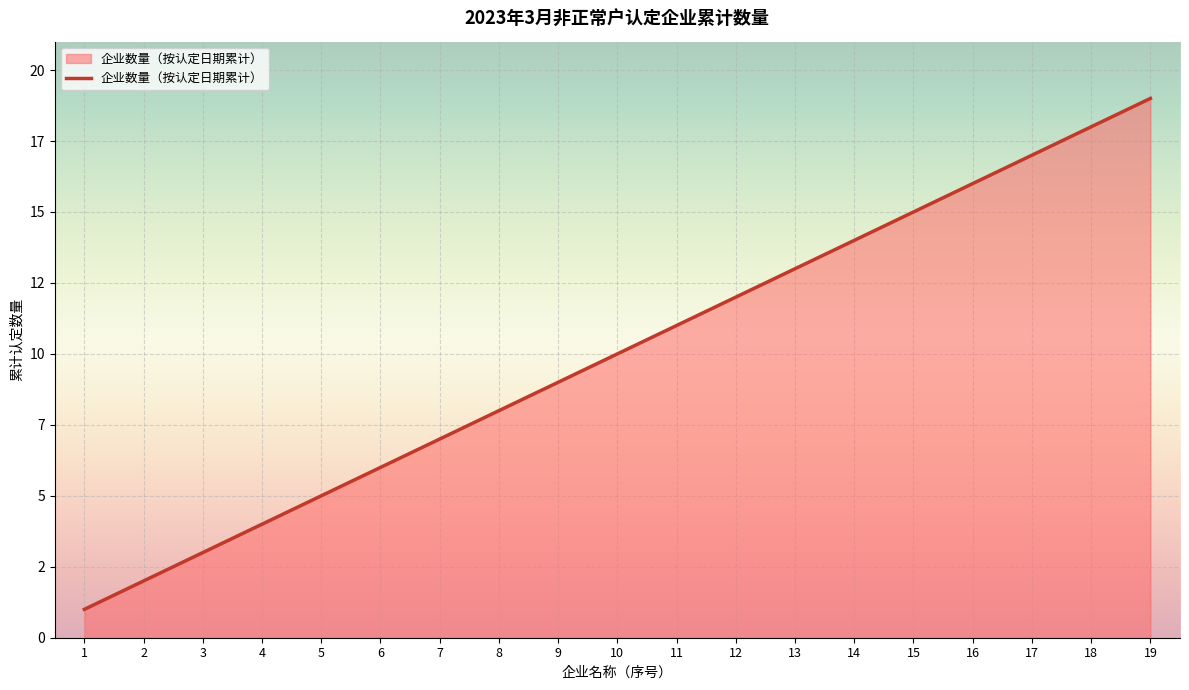

The chart shows a value of 17 at 17. True or false?

True